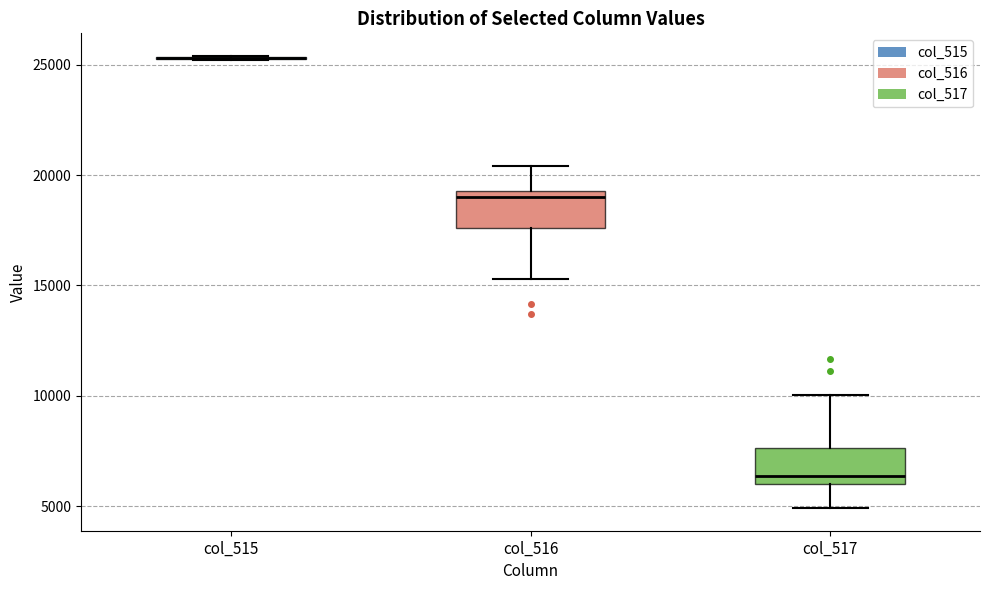

Reading left to right, read every box against the y-axis: the position of its median line, the range the box covers, and the ends of its whiskers. The values are not printed on the chart, so give them approximately, as read against the axis.

col_515: box collapsed to a line at 25500, whiskers 25000 to 25500
col_516: median 19000, box 17500 to 19500, whiskers 15500 to 20500
col_517: median 6500, box 6000 to 7500, whiskers 5000 to 10000